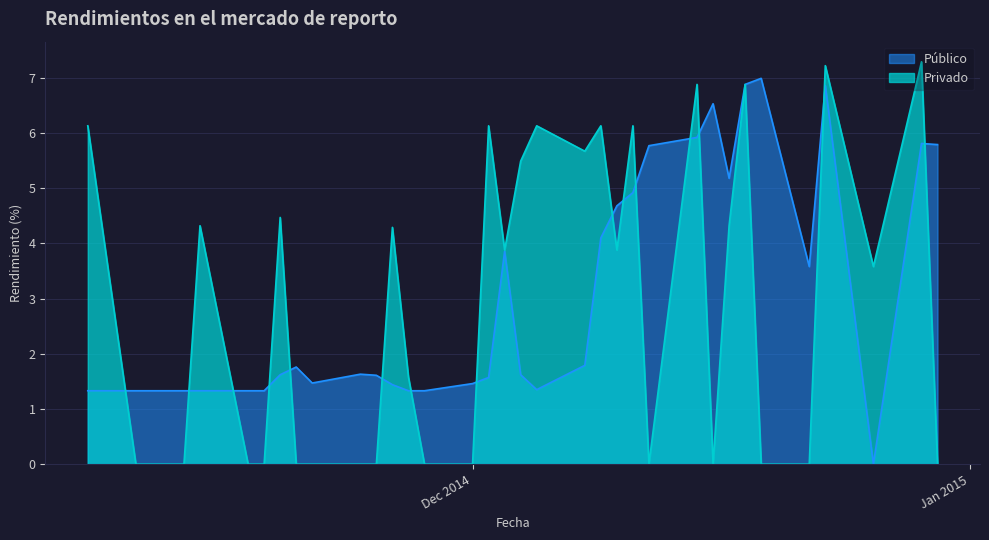

What is the maximum value for Público?

7.0